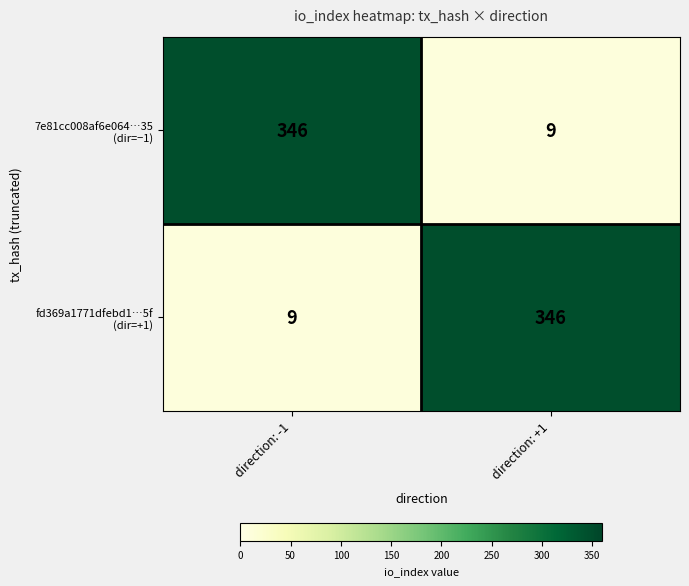

How many categories are shown in the chart?

2